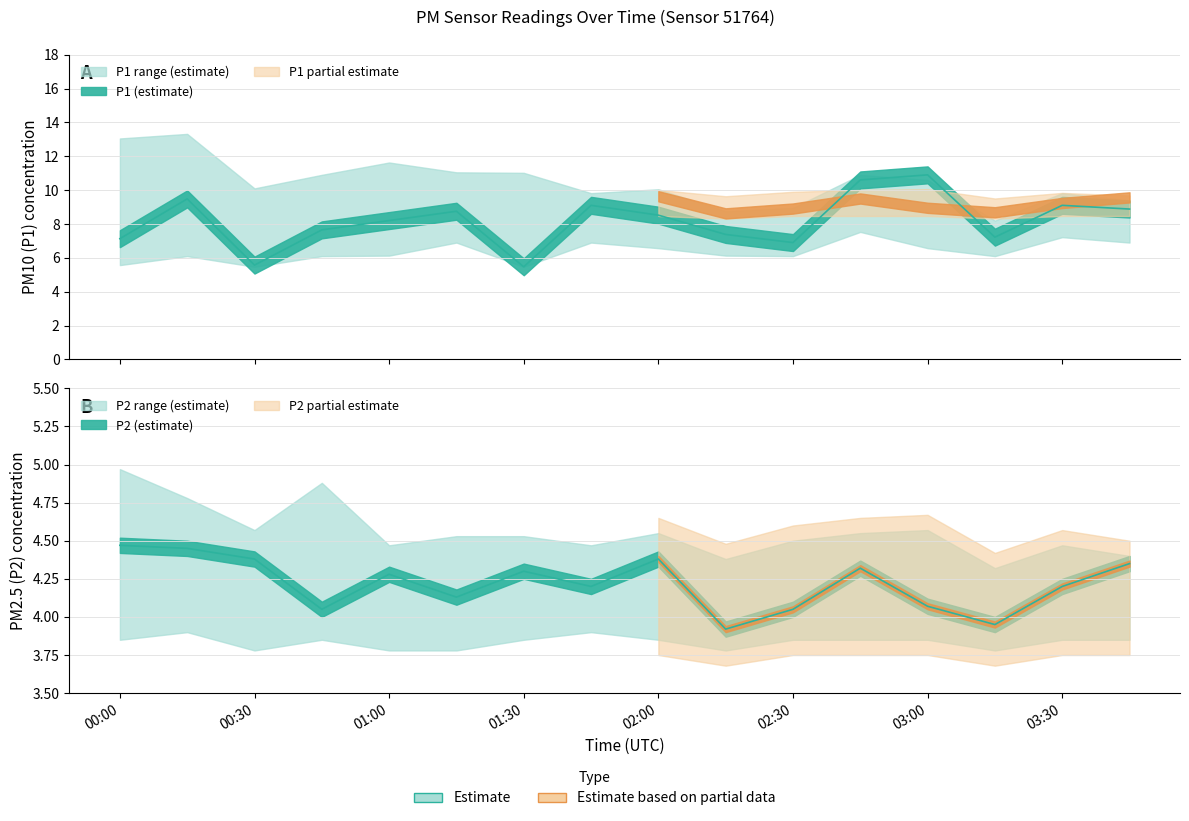

Reading left to right, transcribe all the data shown in this chart.

P1: 00:00=7.1	00:15=9.5	00:30=5.6	00:45=7.7	01:00=8.2	01:15=8.8	01:30=5.5	01:45=9.1	02:00=8.5	02:15=7.4	02:30=6.9	02:45=10.6	03:00=10.9	03:15=7.2	03:30=9.1	03:45=8.9
P2: 00:00=4.5	00:15=4.5	00:30=4.4	00:45=4.0	01:00=4.3	01:15=4.1	01:30=4.3	01:45=4.2	02:00=4.4	02:15=3.9	02:30=4.0	02:45=4.3	03:00=4.1	03:15=4.0	03:30=4.2	03:45=4.3